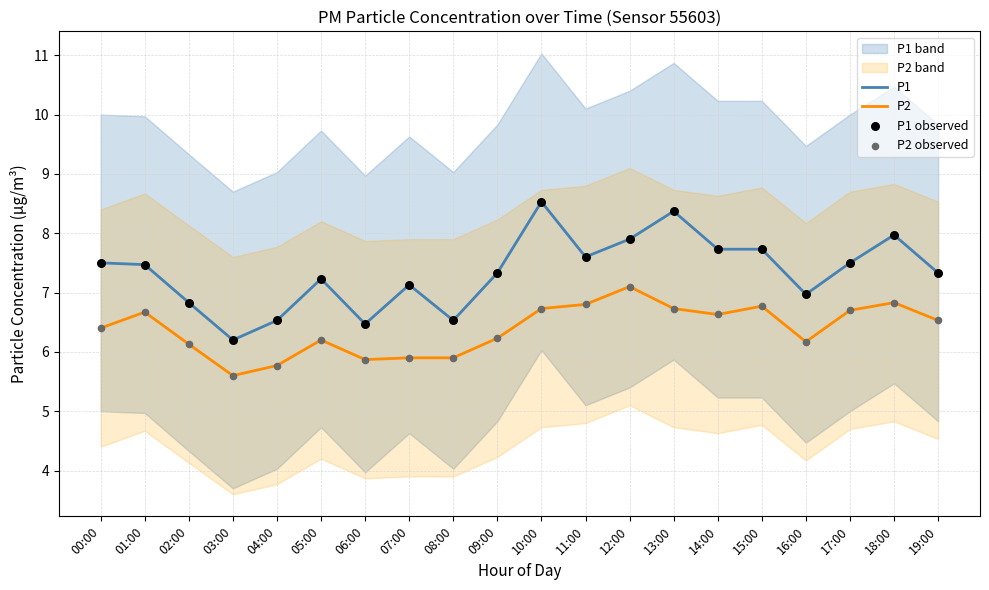

Which series has the largest total across all categories?

P1